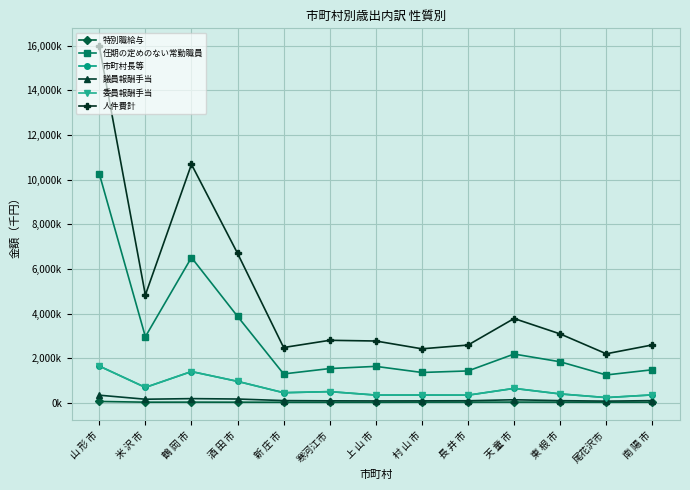

Is it true that 議員報酬手当 equals 98014 at 長 井 市?

True